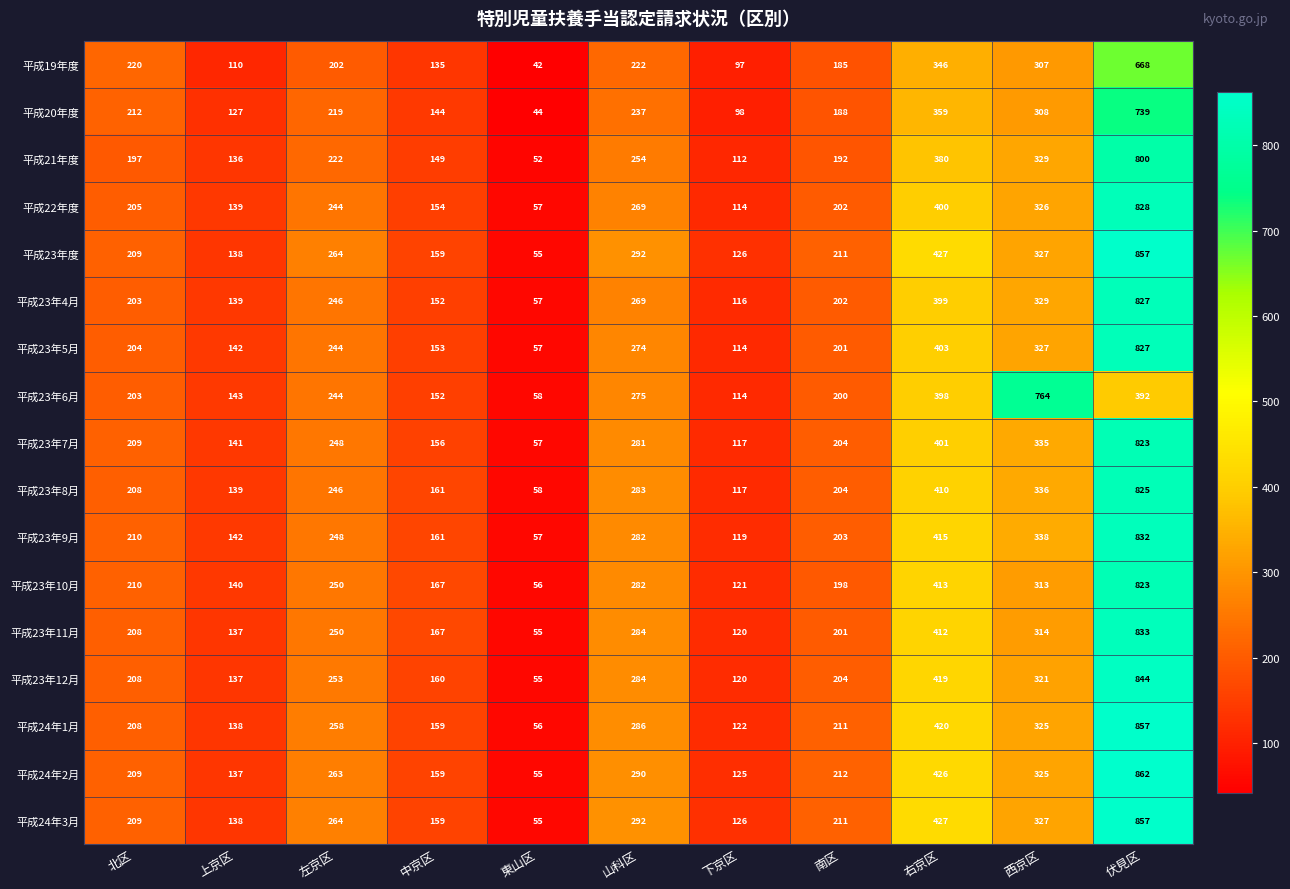

How many distinct data groups are displayed?

17